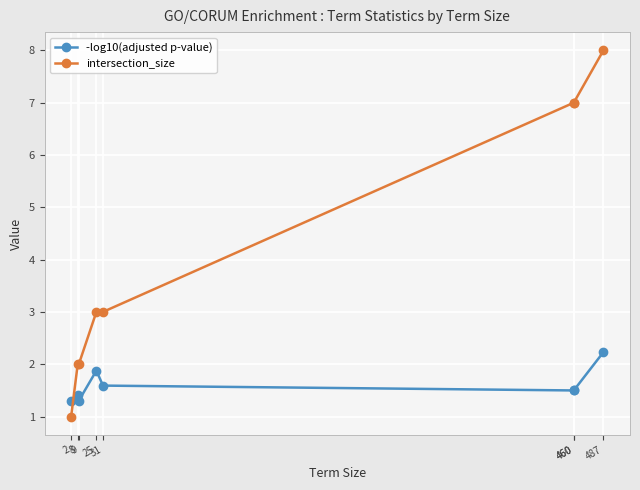

Read the intersection_size value at 2.

1.0